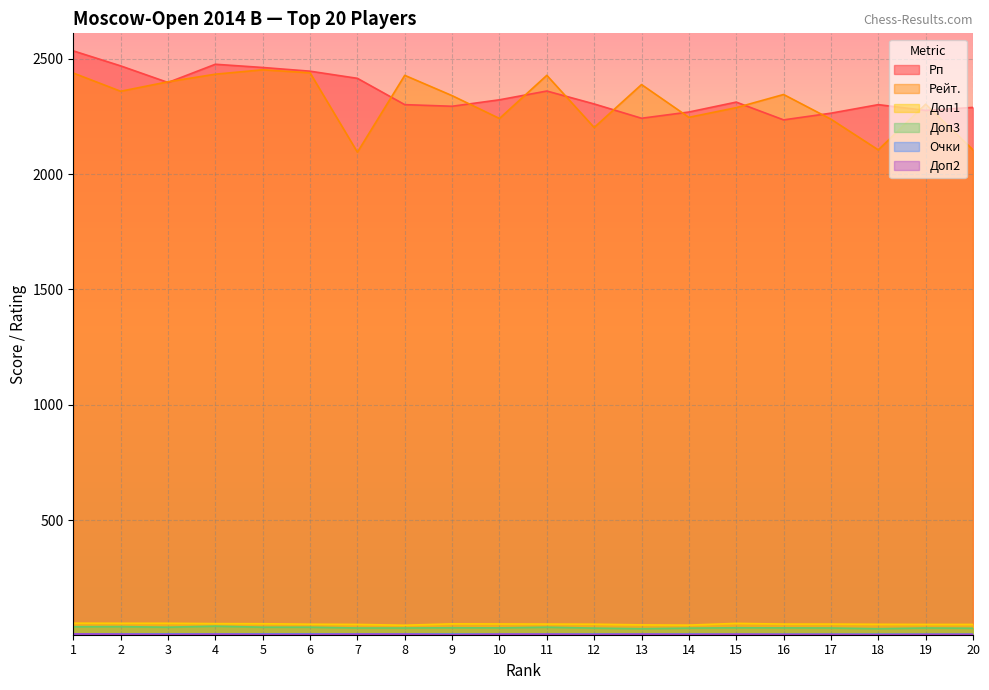

At which label is Рп closest to 2384?

3